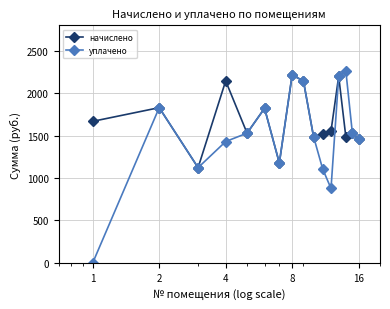

List the series in order of their overall mean, lowest first.

уплачено, начислено